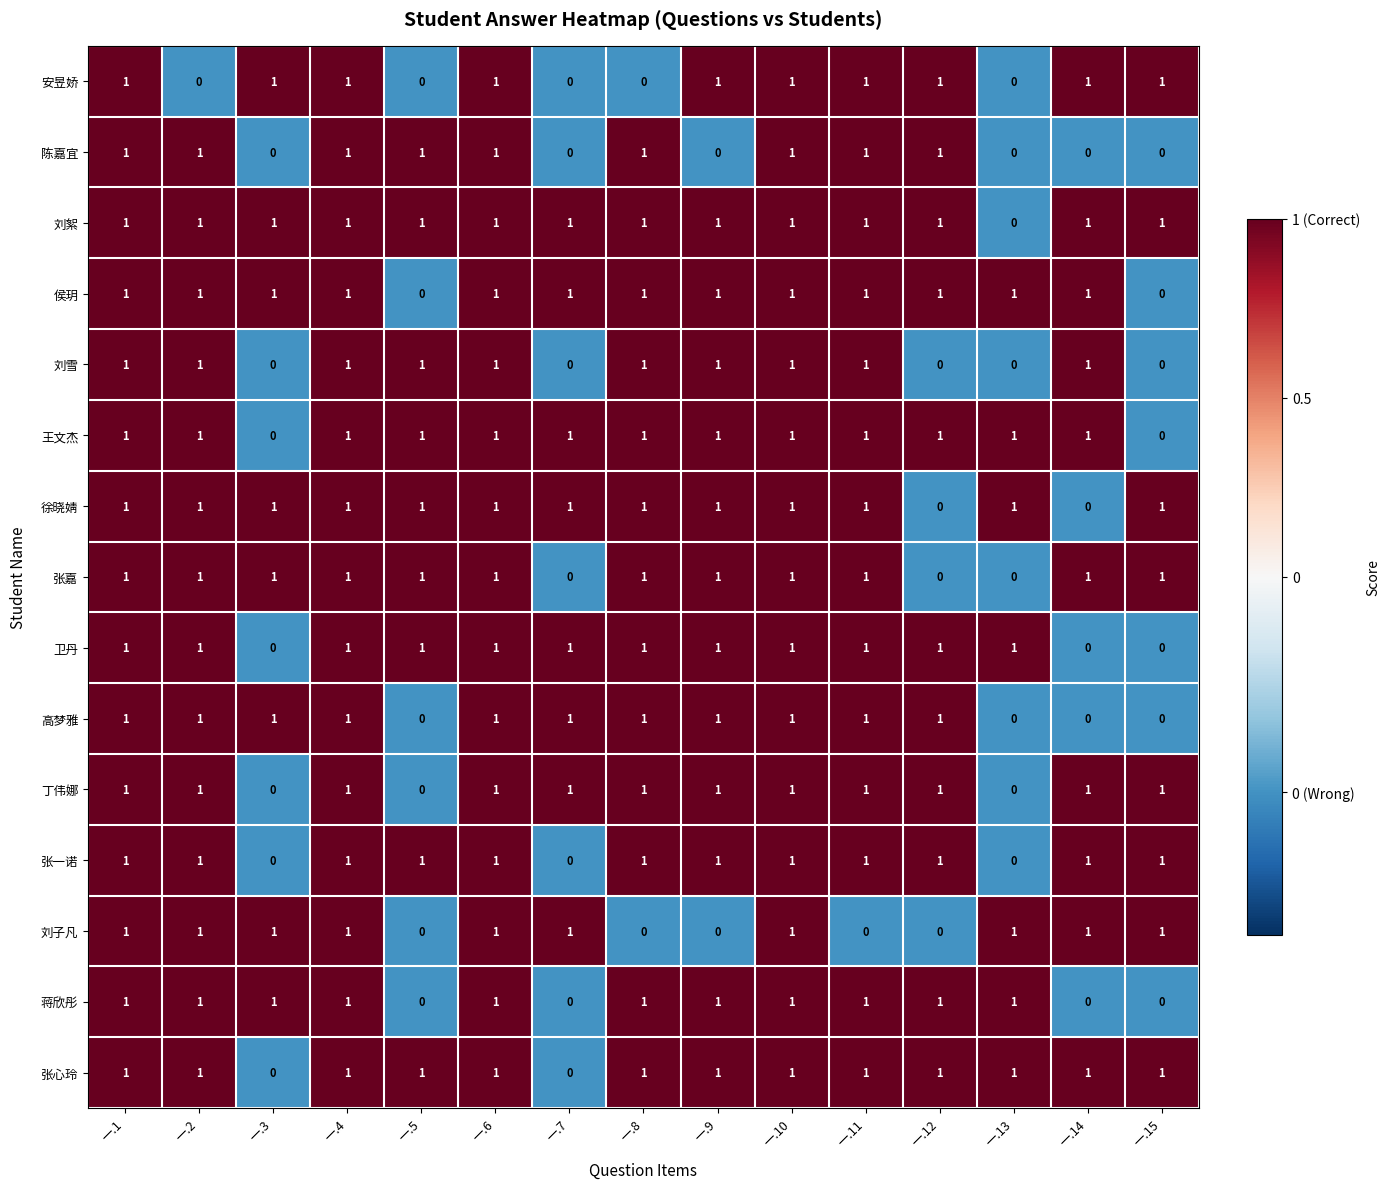

Count the number of data series in this chart.

15